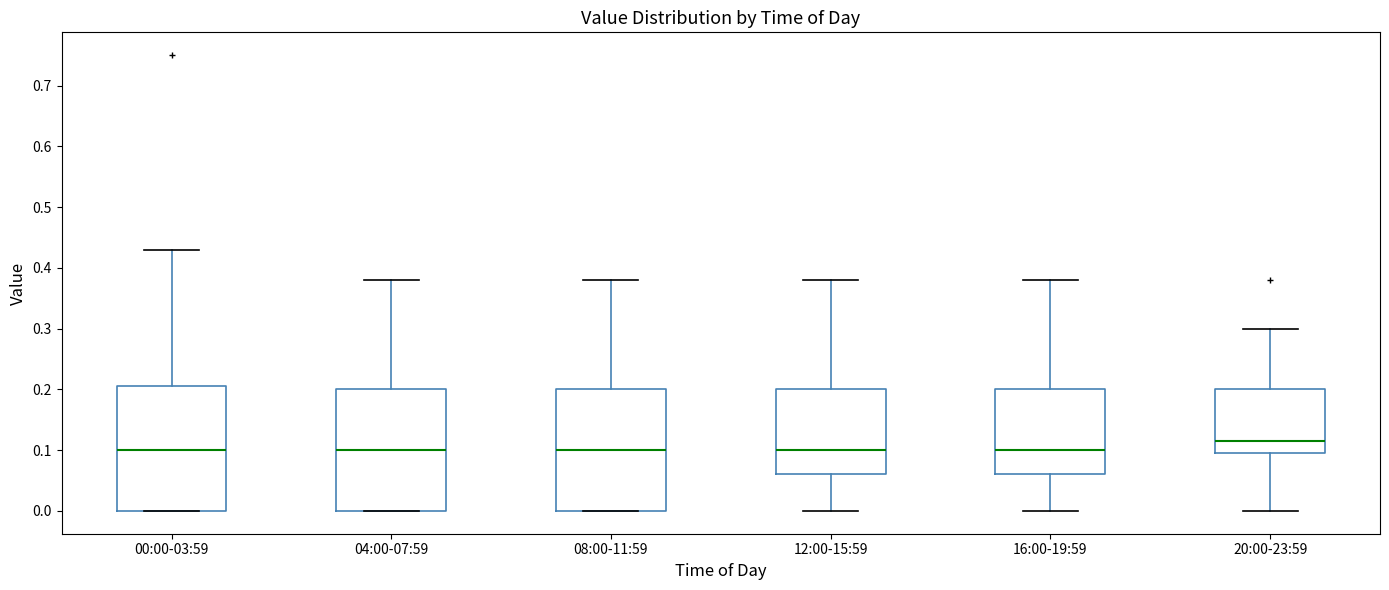

Reading left to right, transcribe this box plot: for each box, give where its median line is, the range the box spans, and where its two whiskers end, as read against the y-axis. The values are not printed on the chart, so give them approximately, as read against the axis.

00:00-03:59: median 0.10, box 0.00 to 0.21, whiskers 0.00 to 0.43
04:00-07:59: median 0.10, box 0.00 to 0.20, whiskers 0.00 to 0.38
08:00-11:59: median 0.10, box 0.00 to 0.20, whiskers 0.00 to 0.38
12:00-15:59: median 0.10, box 0.06 to 0.20, whiskers 0.00 to 0.38
16:00-19:59: median 0.10, box 0.06 to 0.20, whiskers 0.00 to 0.38
20:00-23:59: median 0.12, box 0.10 to 0.20, whiskers 0.00 to 0.30